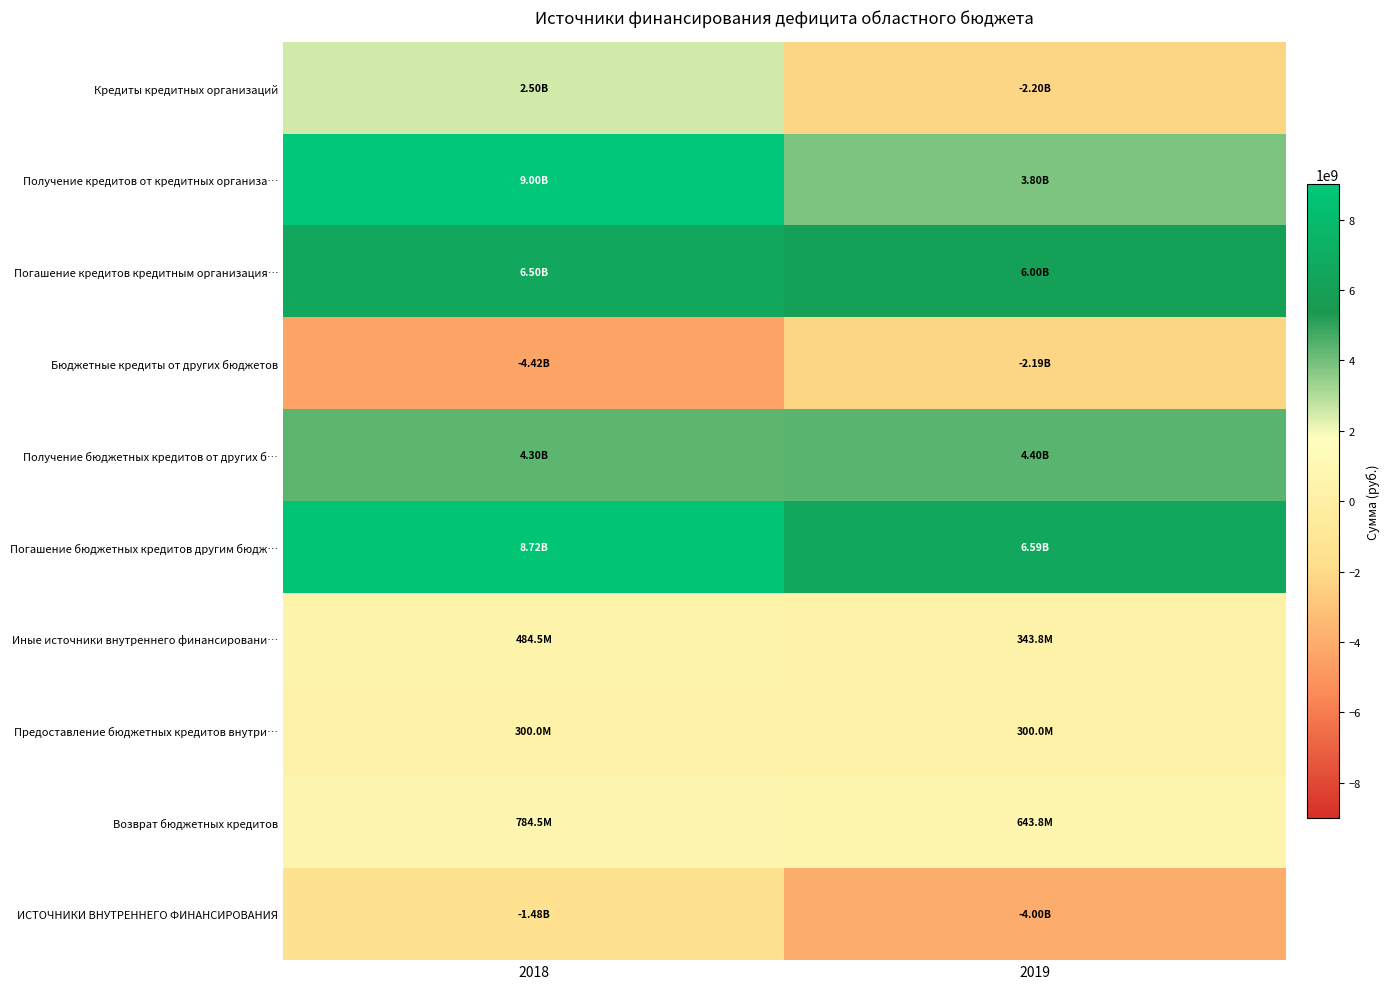

Between 2019 and 2018, which is larger?

2018